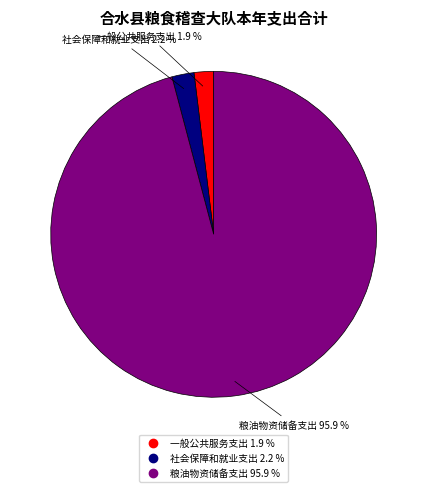

How many segments does this pie chart have?

3